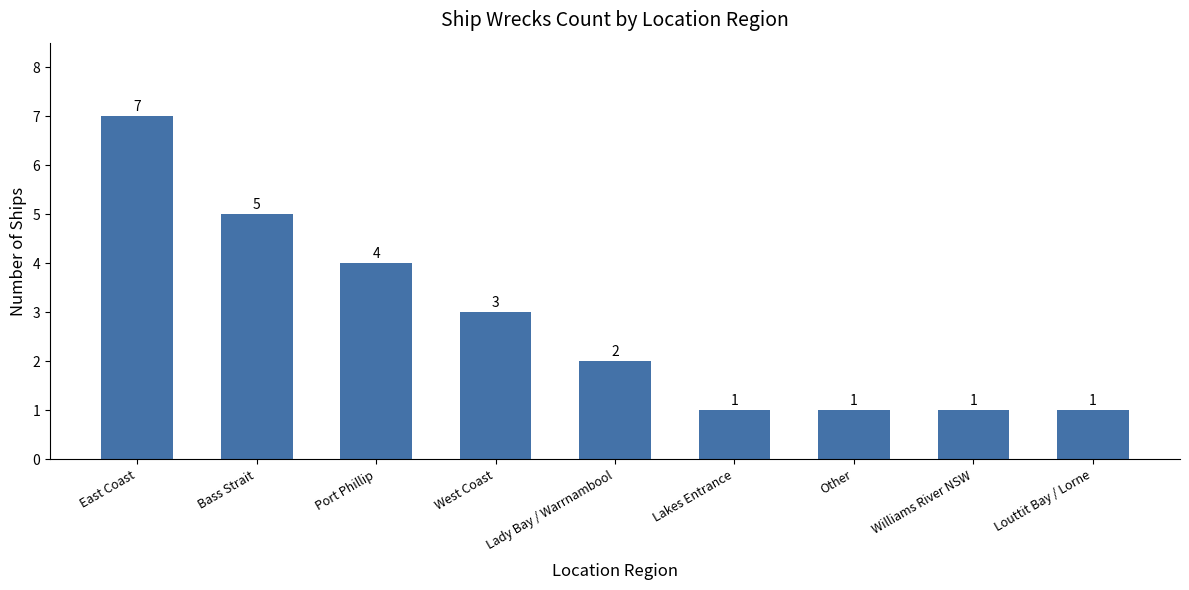

What is the label of the 8th bar from the left?

Williams River NSW